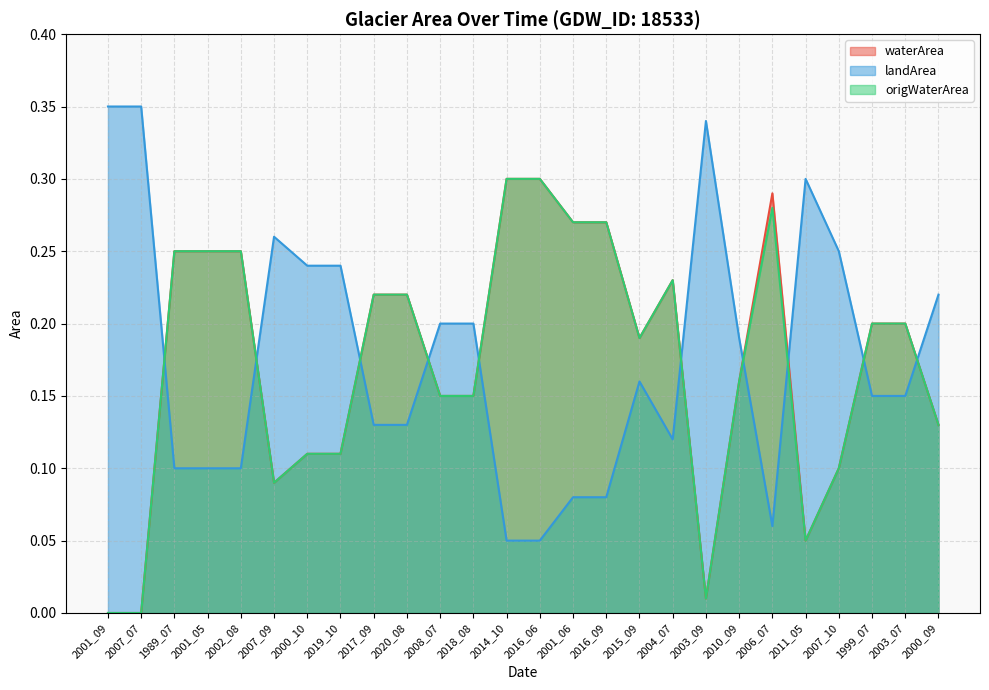

What is the label of the 3rd point from the left?

1989_07